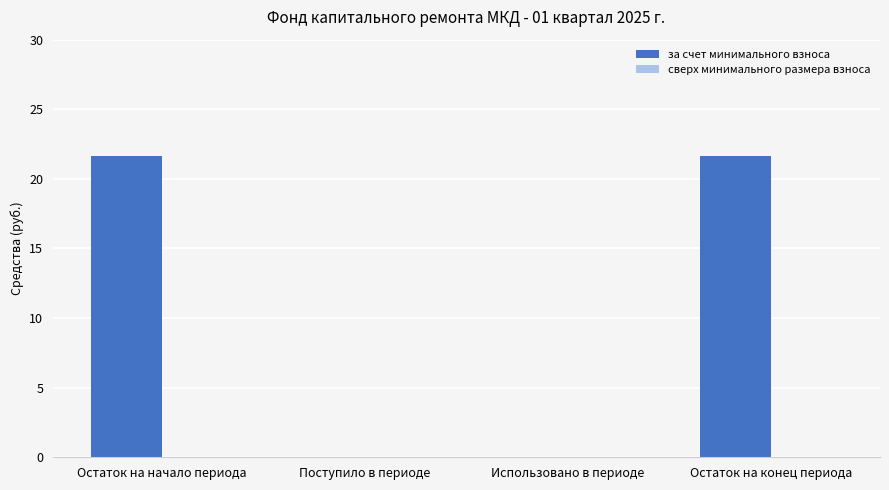

Which has a higher value, Остаток на конец периода or Использовано в периоде?

Остаток на конец периода